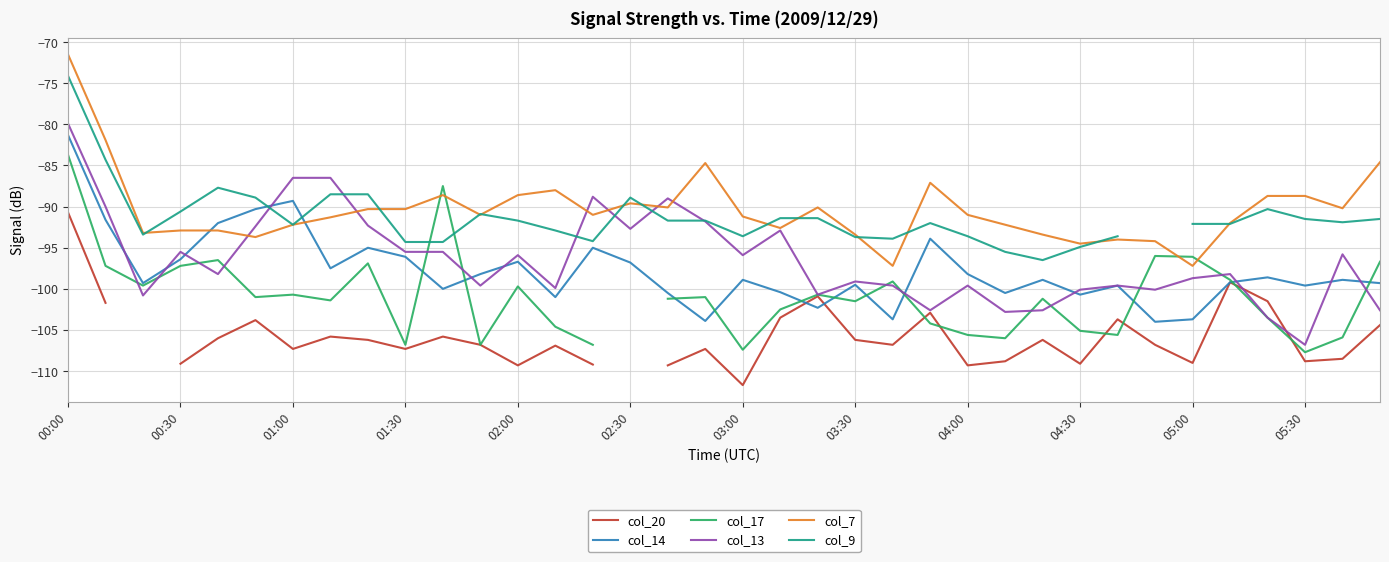

What is the difference between the maximum and second lowest values in the col_7 series?

25.7